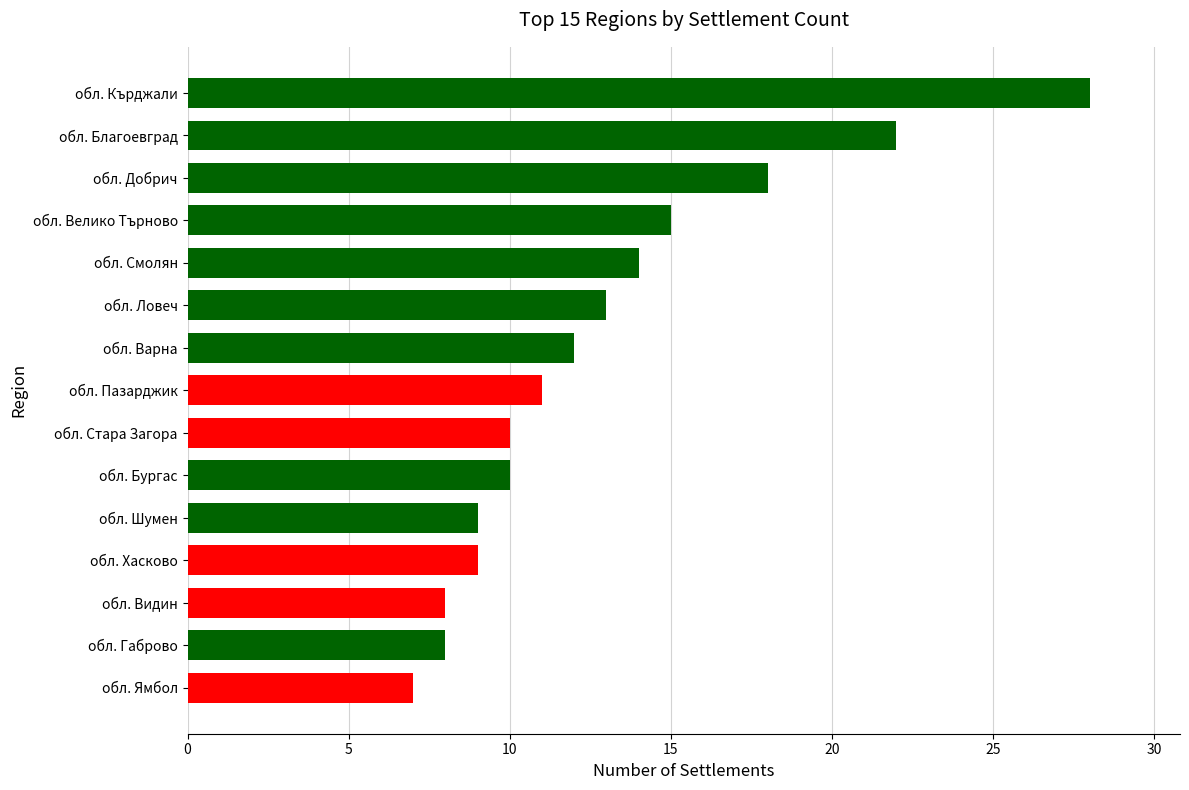

At which label is the value closest to 17?

обл. Добрич